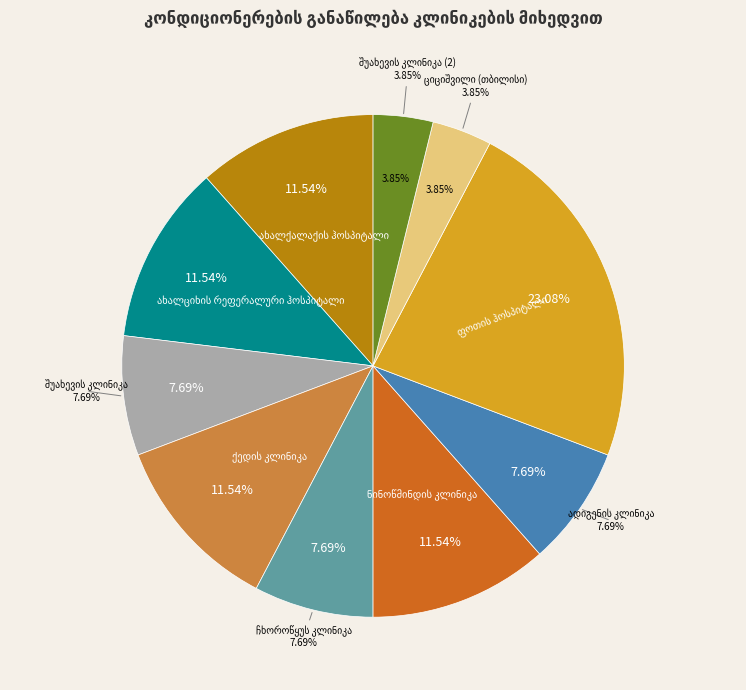

How many segments does this pie chart have?

10